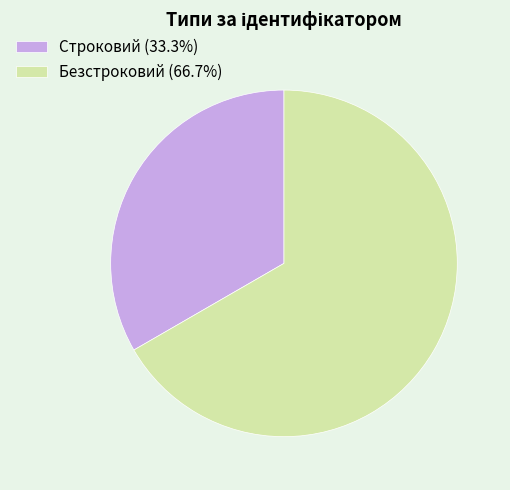

What is the smallest slice in the pie chart?

Строковий